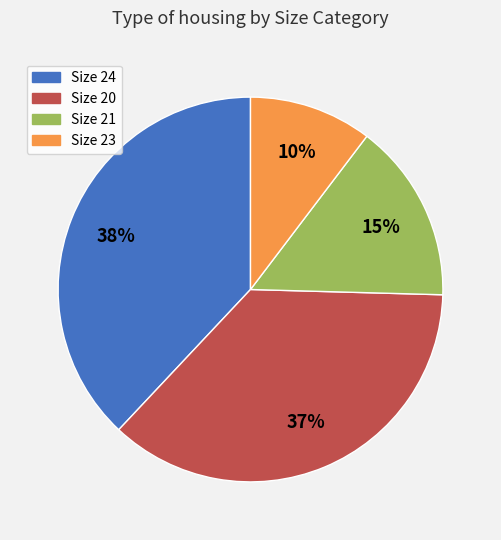

To the nearest percent, what percentage of the pie is Size 23?

10%